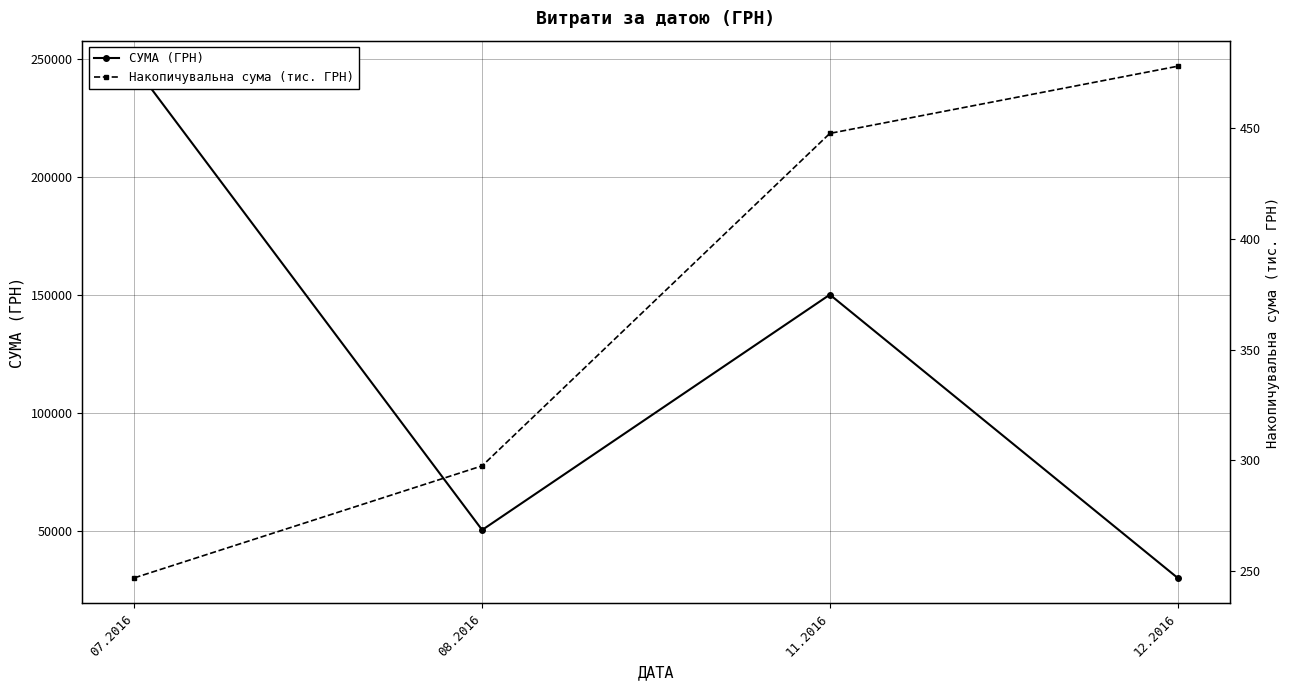

Is it true that СУМА (ГРН) equals 150216.7 at 11.2016?

True